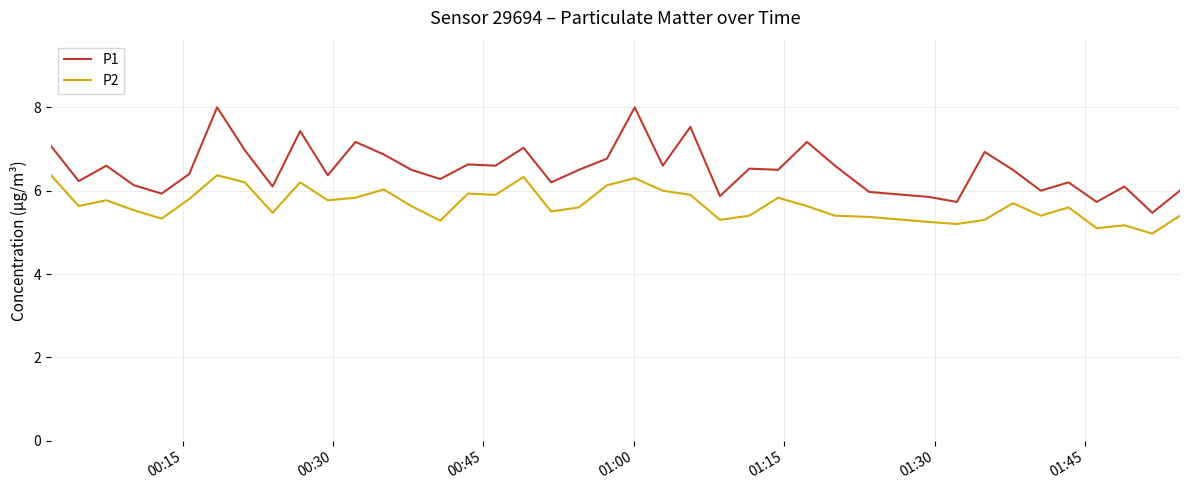

How many lines are shown in the chart?

2